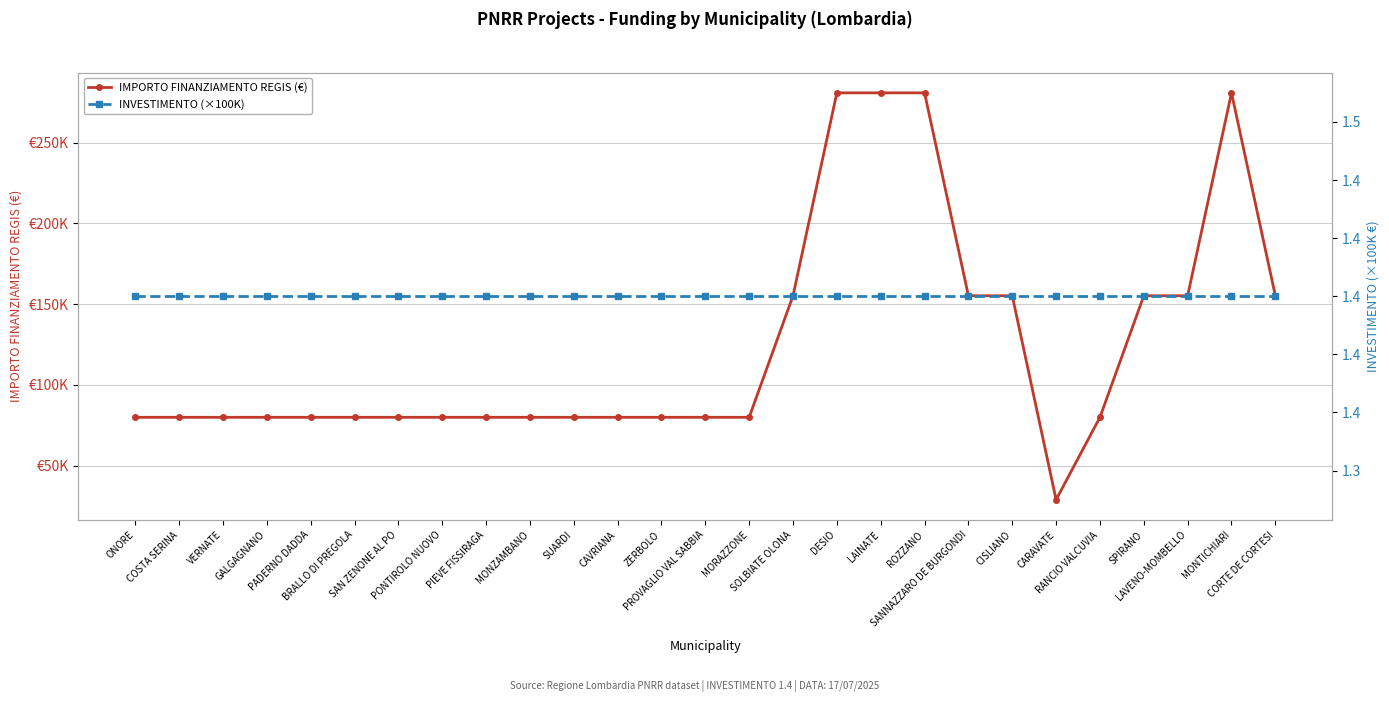

What is the minimum value for INVESTIMENTO (×100K)?

140000